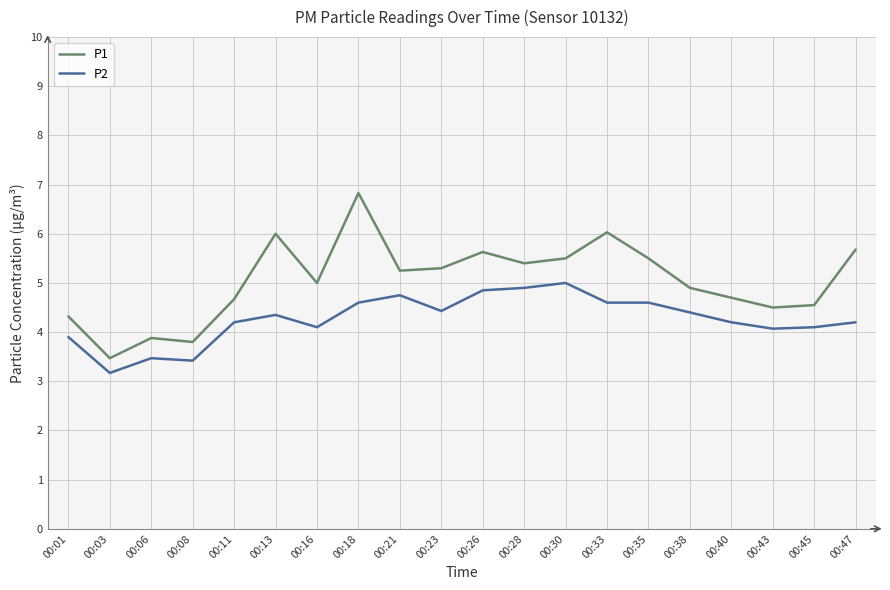

At which category is the sum across all series the highest?

00:18